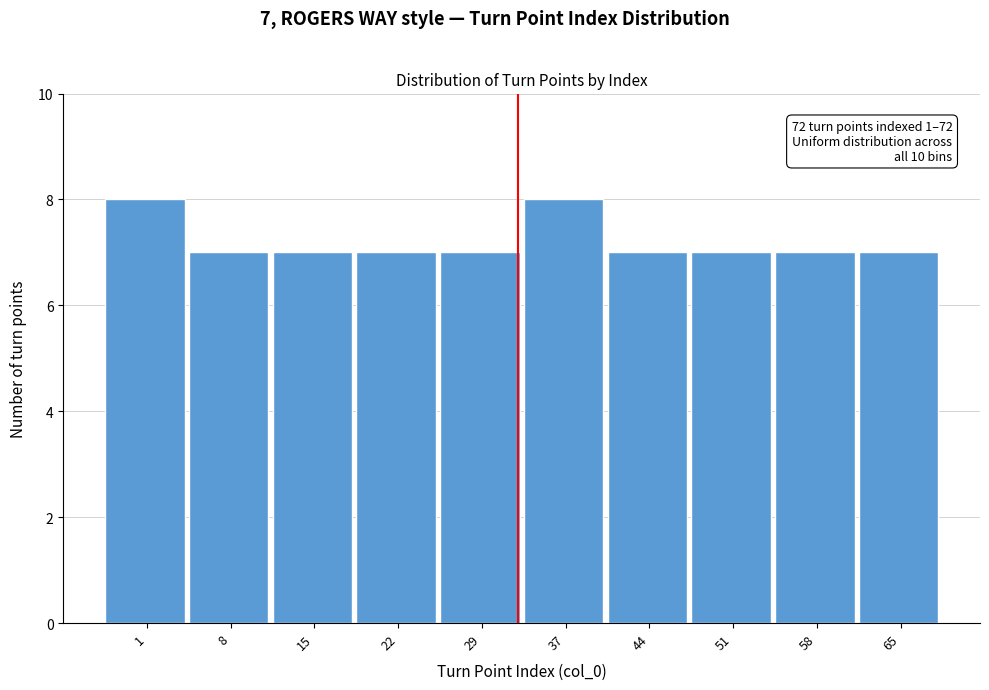

Reading left to right, list all the values displayed in this chart.

8	7	7	7	7	8	7	7	7	7